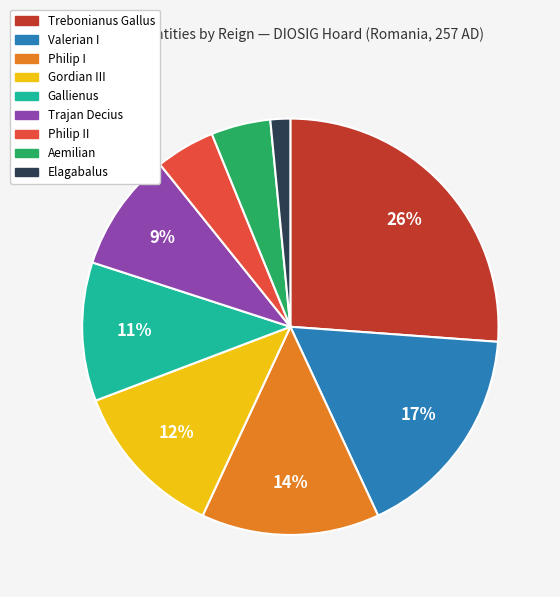

To the nearest percent, what is the average slice percentage?

11%